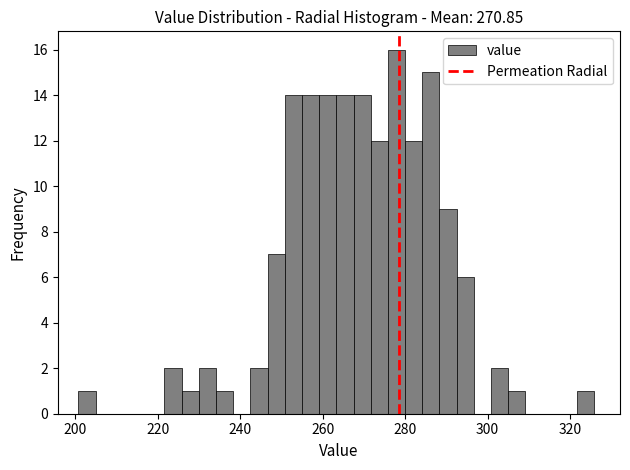

Read against the x-axis, roughly where is the centre of the tallest bar?

278